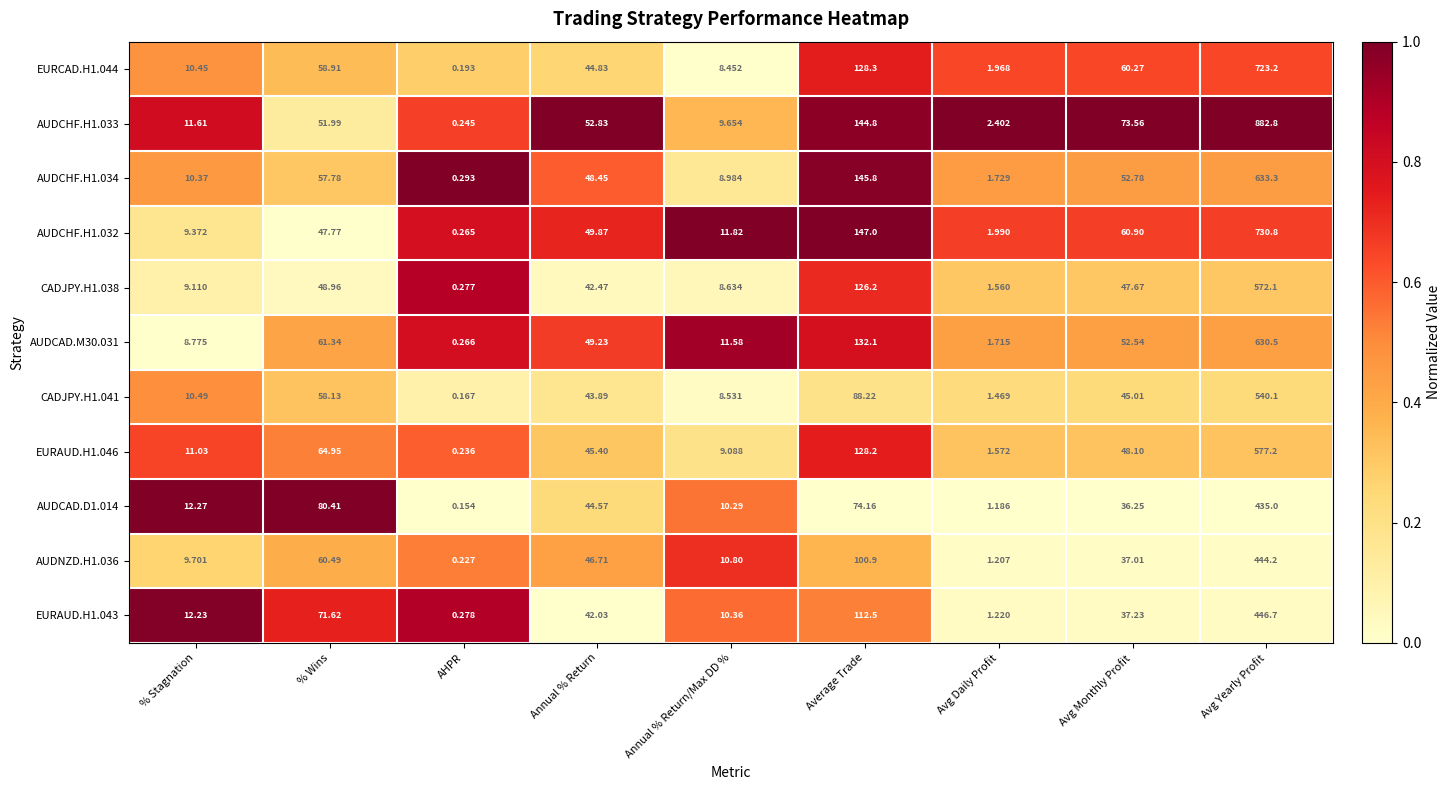

At which category does the chart reach its peak across all series?

Avg Yearly Profit